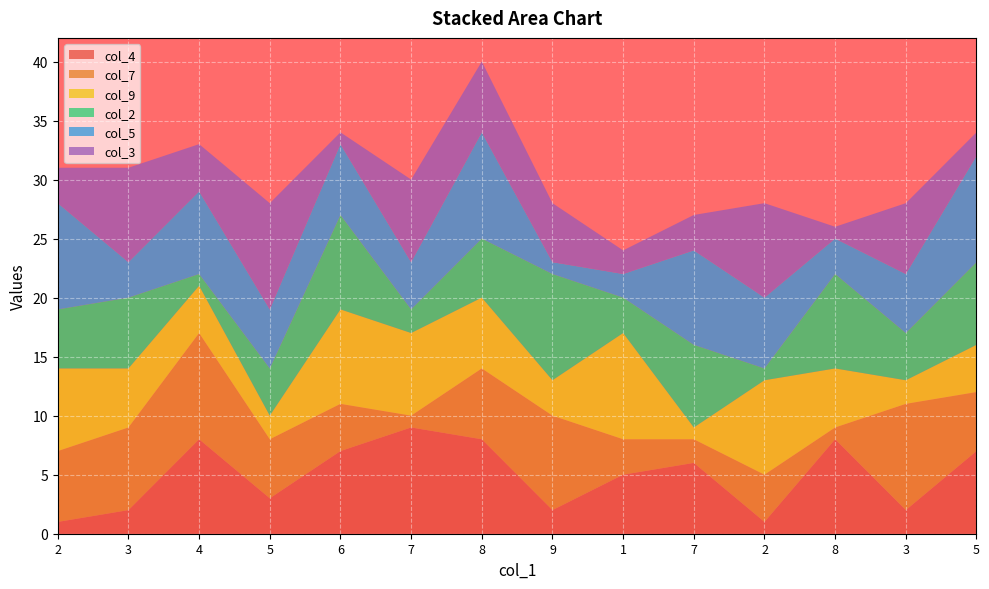

Reading right to left, list all the values displayed in this chart.

col_4: 5=7	3=2	8=8	2=1	7=6	1=5	9=2	8=8	7=9	6=7	5=3	4=8	3=2	2=1
col_7: 5=5	3=9	8=1	2=4	7=2	1=3	9=8	8=6	7=1	6=4	5=5	4=9	3=7	2=6
col_9: 5=4	3=2	8=5	2=8	7=1	1=9	9=3	8=6	7=7	6=8	5=2	4=4	3=5	2=7
col_2: 5=7	3=4	8=8	2=1	7=7	1=3	9=9	8=5	7=2	6=8	5=4	4=1	3=6	2=5
col_5: 5=9	3=5	8=3	2=6	7=8	1=2	9=1	8=9	7=4	6=6	5=5	4=7	3=3	2=9
col_3: 5=2	3=6	8=1	2=8	7=3	1=2	9=5	8=6	7=7	6=1	5=9	4=4	3=8	2=3